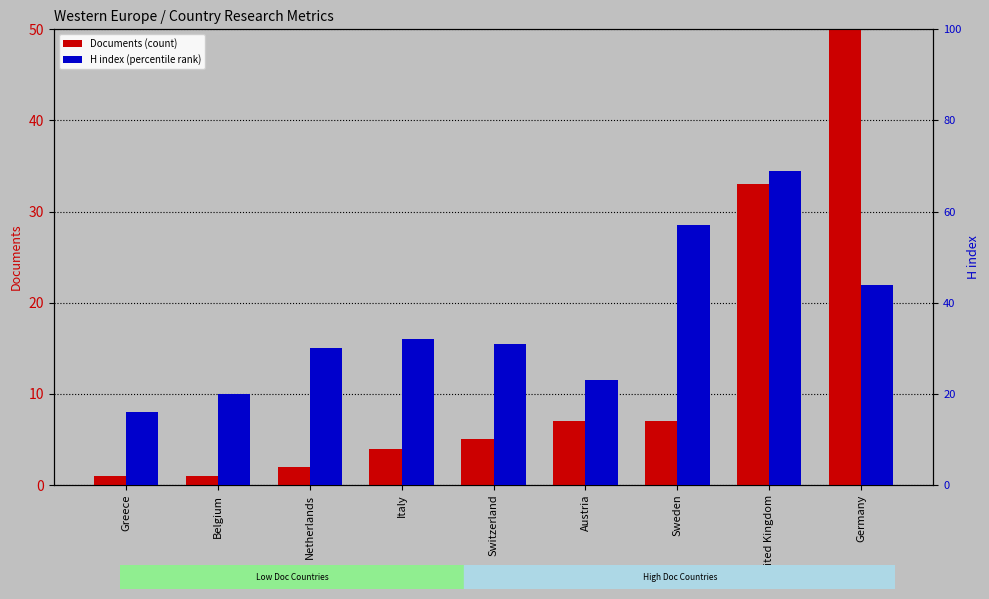

Are the bars grouped side by side (vs. stacked)?

Yes